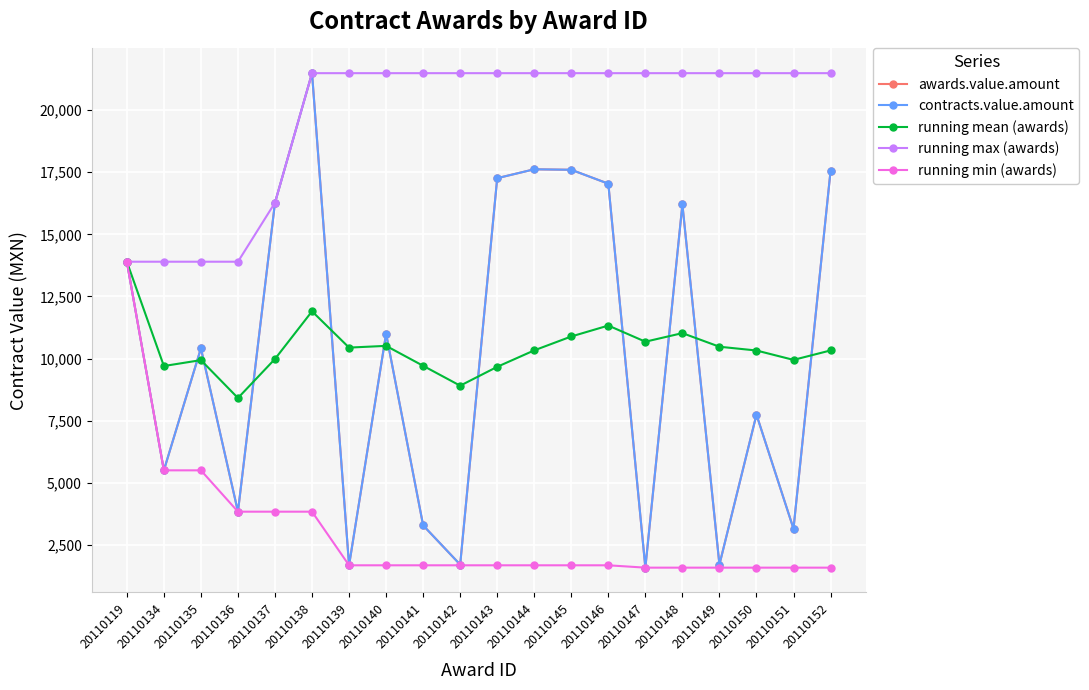

Reading right to left, what are all the values shown in this chart?

awards.value.amount: 17550.0	3150.0	7743.0	1705.0	16206.0	1582.3	17040.0	17600.0	17620.0	17262.0	1705.0	3284.7	11000.0	1677.0	21489.6	16275.6	3835.6	10413.0	5500.0	13898.9
contracts.value.amount: 17550.0	3150.0	7743.0	1705.0	16206.0	1582.3	17040.0	17600.0	17620.0	17262.0	1705.0	3284.7	11000.0	1677.0	21489.6	16275.6	3835.6	10413.0	5500.0	13898.9
running mean (awards): 10326.9	9946.7	10324.3	10476.2	11024.4	10678.9	11328.7	10889.3	10330.1	9667.4	8907.9	9708.3	10511.2	10441.4	11902.1	9984.6	8411.9	9937.3	9699.4	13898.9
running max (awards): 21489.6	21489.6	21489.6	21489.6	21489.6	21489.6	21489.6	21489.6	21489.6	21489.6	21489.6	21489.6	21489.6	21489.6	21489.6	16275.6	13898.9	13898.9	13898.9	13898.9
running min (awards): 1582.3	1582.3	1582.3	1582.3	1582.3	1582.3	1677.0	1677.0	1677.0	1677.0	1677.0	1677.0	1677.0	1677.0	3835.6	3835.6	3835.6	5500.0	5500.0	13898.9